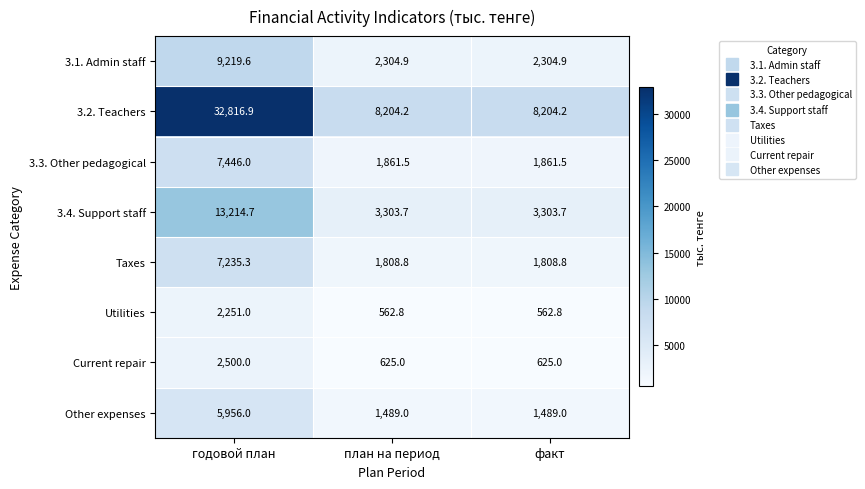

True or false: Current repair has a value of 625.0 at факт.

True